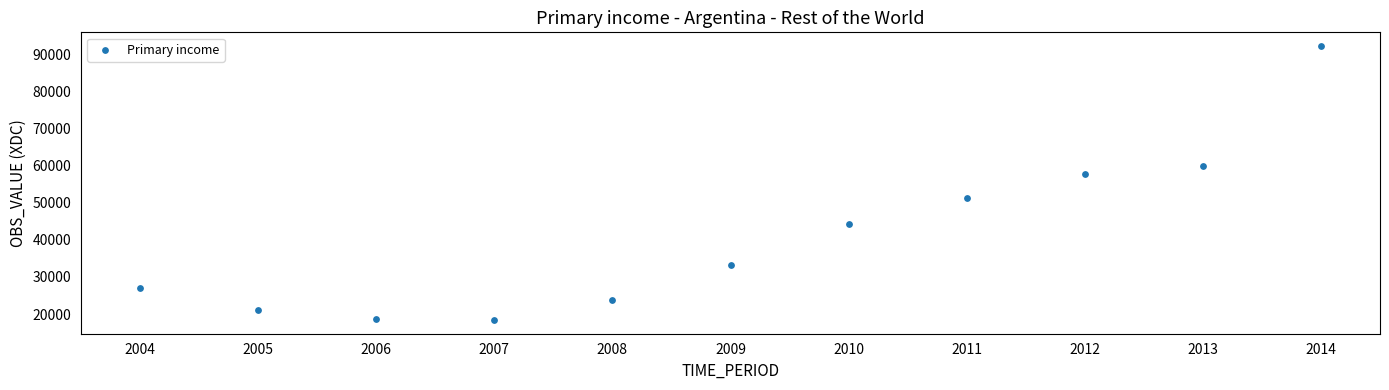

What Y value in the scatter plot is closest to 55313?

57865